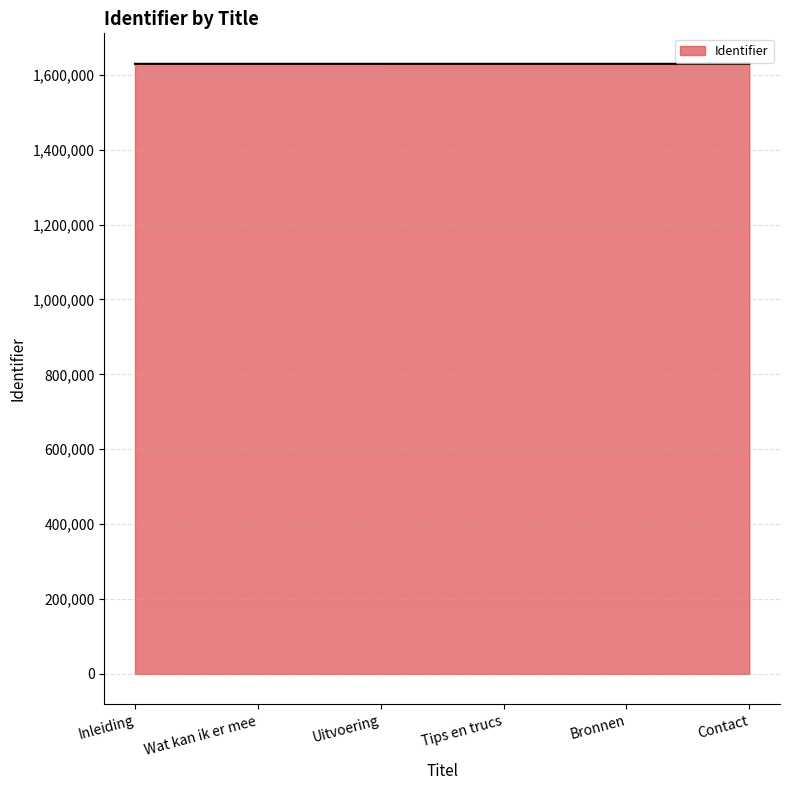

What is the greatest value displayed?

1628955